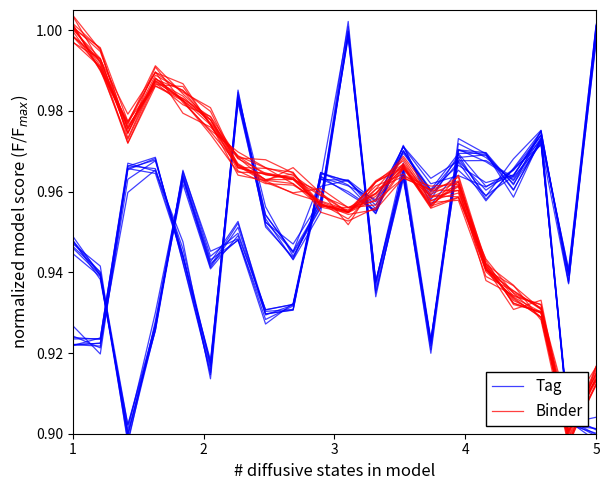

What is the difference between the maximum and minimum values in the Tag series?

0.1